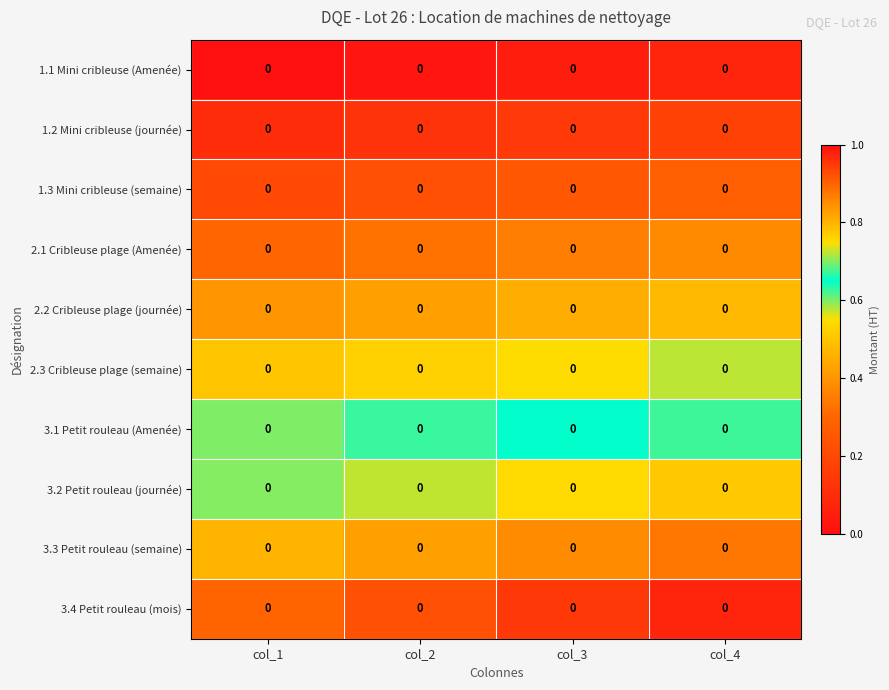

What is the sum of the 2.3 Cribleuse plage (semaine) values at col_1 and col_2?

1.0